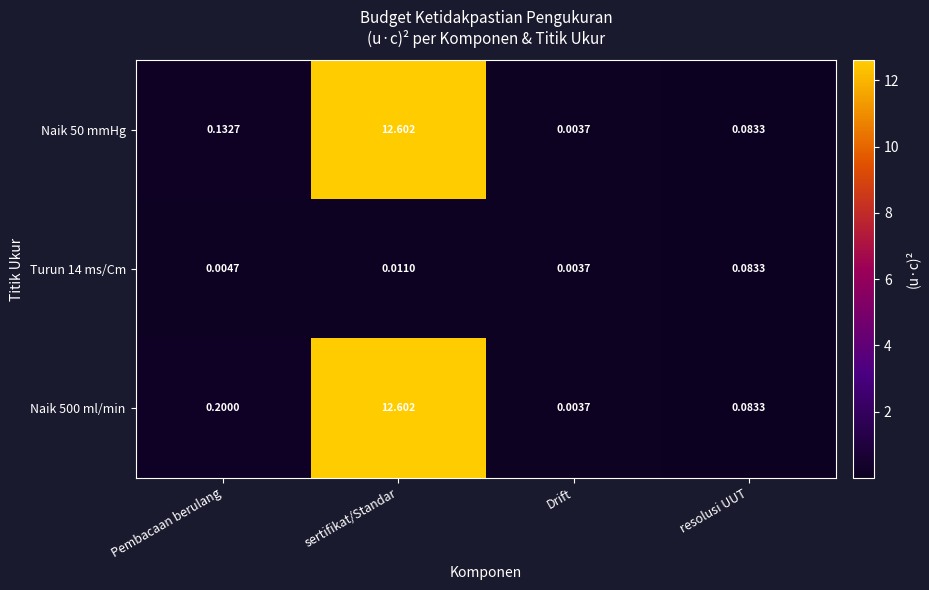

At which label is Naik 50 mmHg closest to 6?

Pembacaan berulang